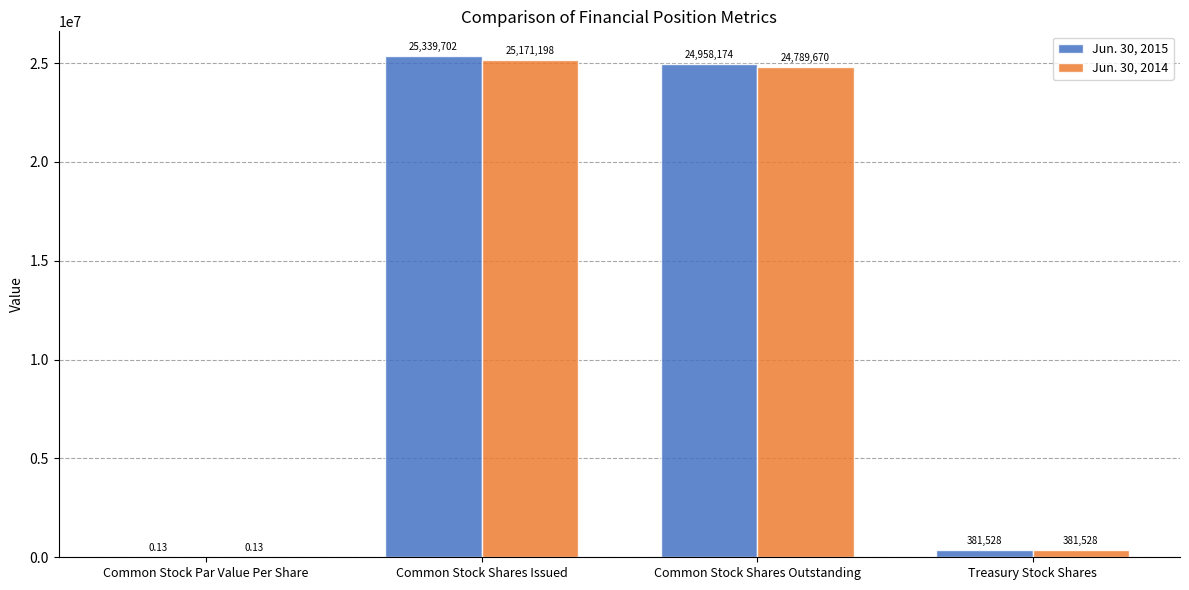

At which label does Jun. 30, 2015 first exceed 24958174?

Common Stock Shares Issued